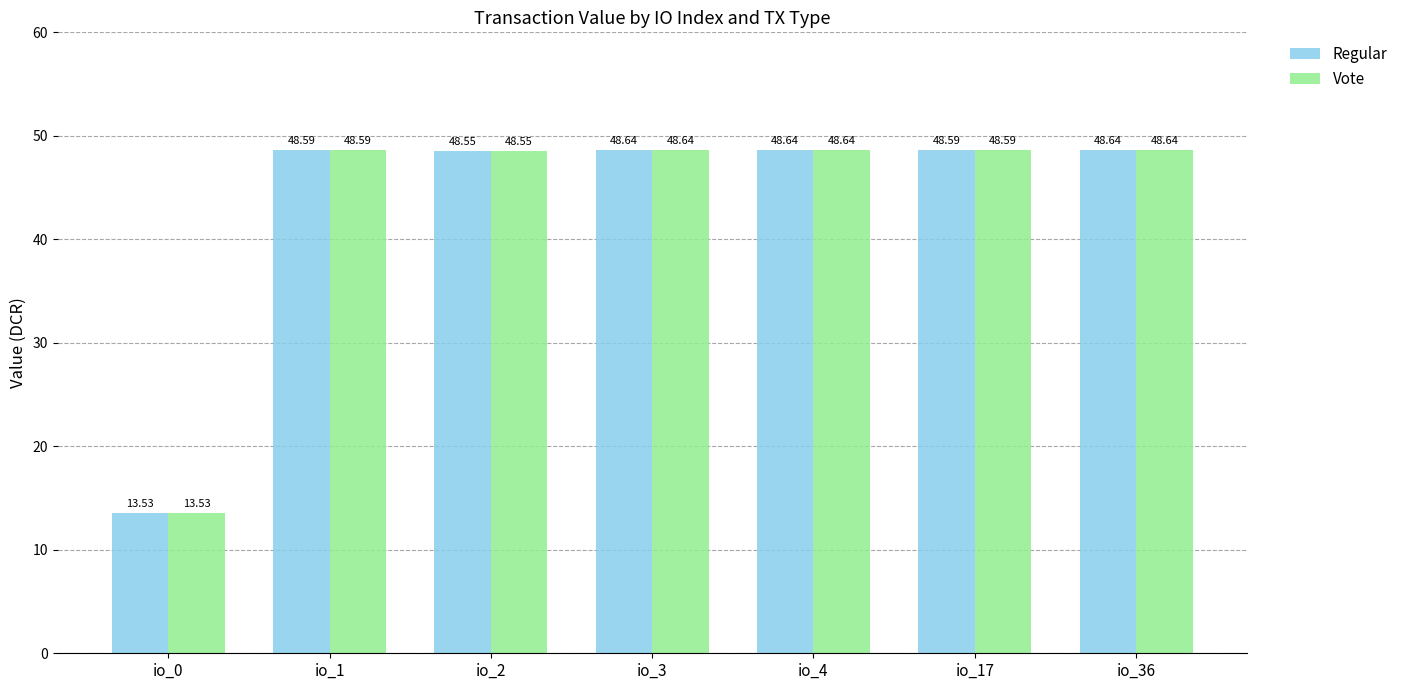

Is it true that Vote equals 48.6 at io_2?

True